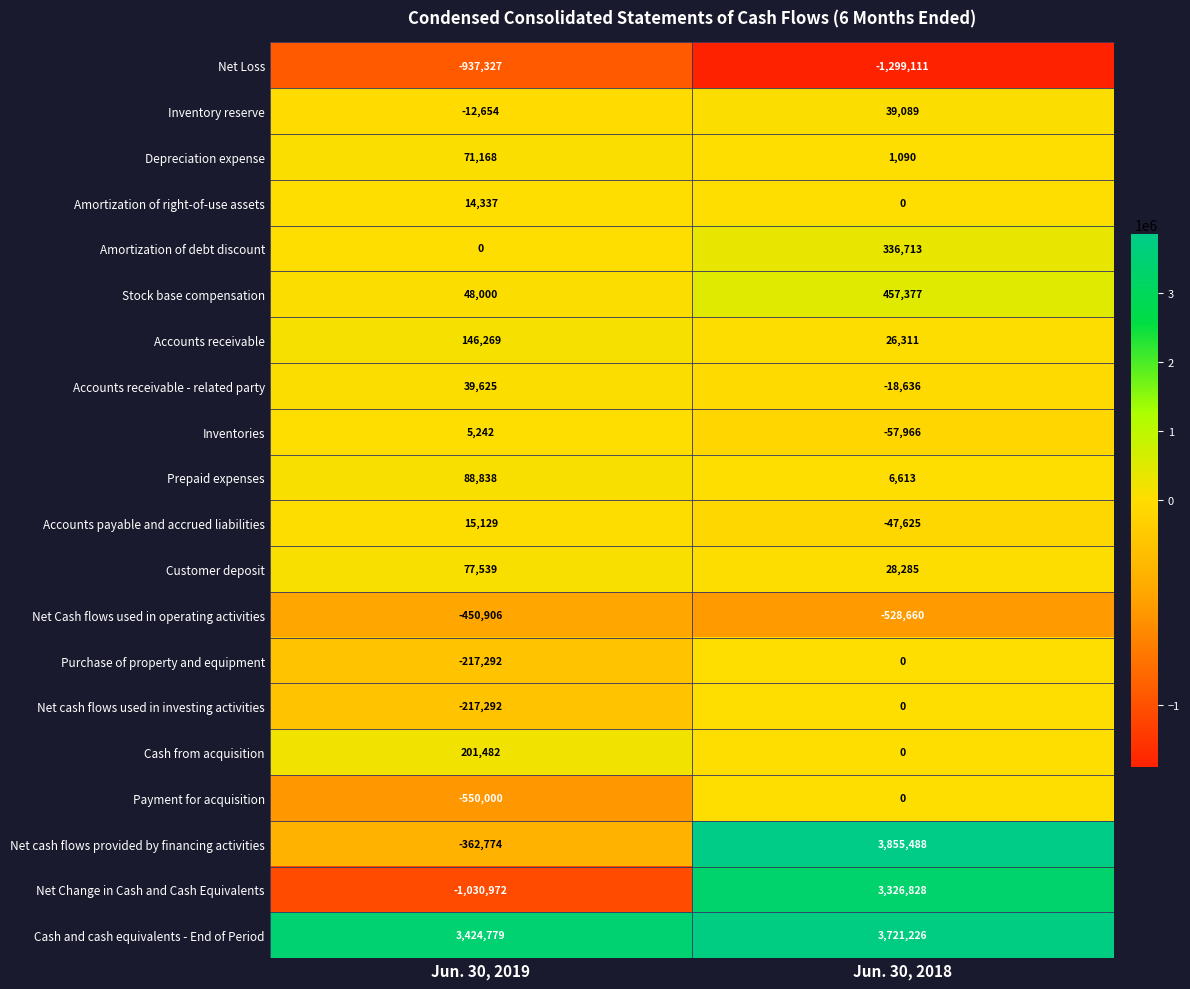

At which category is the sum across all series the highest?

Jun. 30, 2018